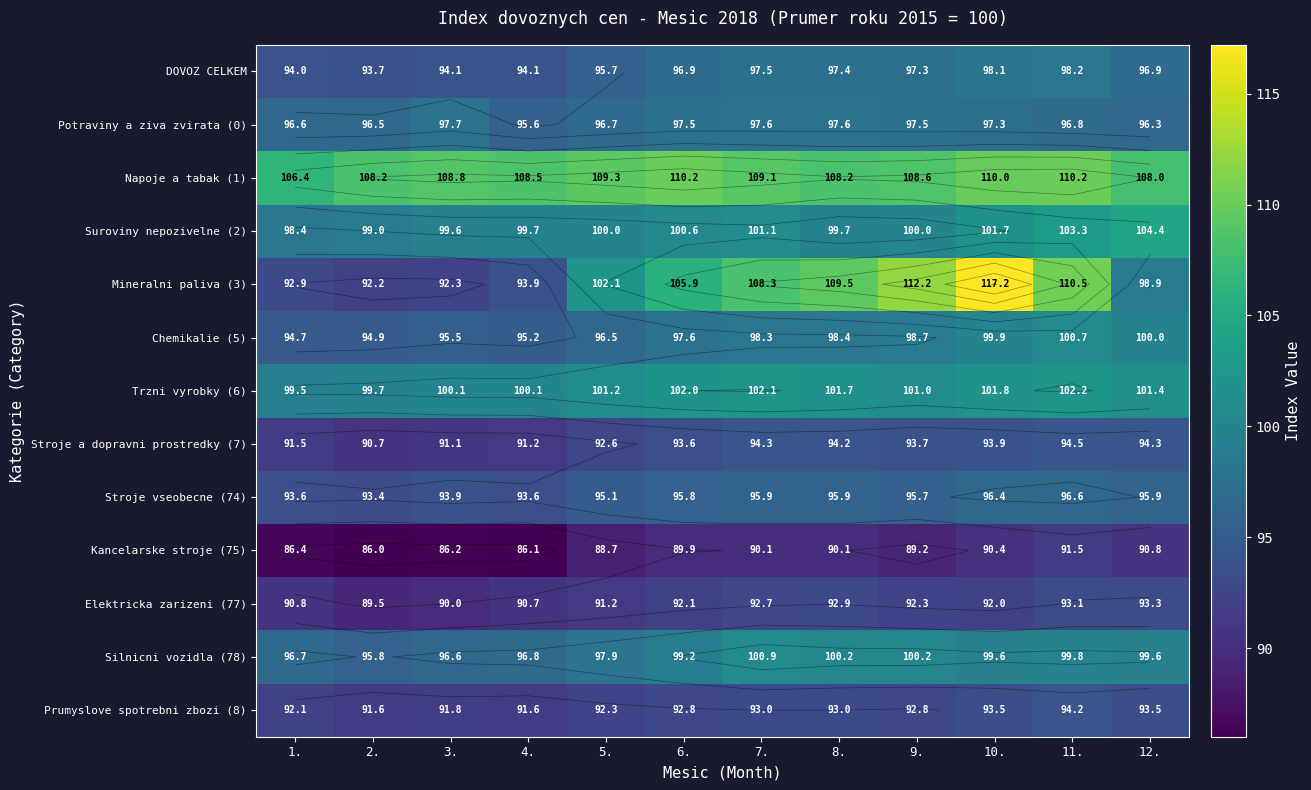

What is the total value across all series at 11.?

1291.6